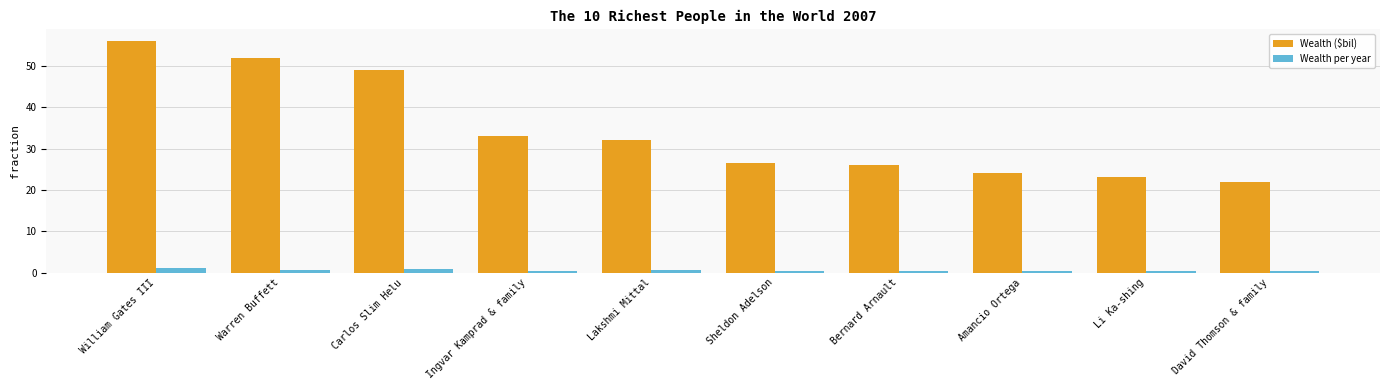

What are all the series names shown in the legend?

Wealth ($bil), Wealth per year